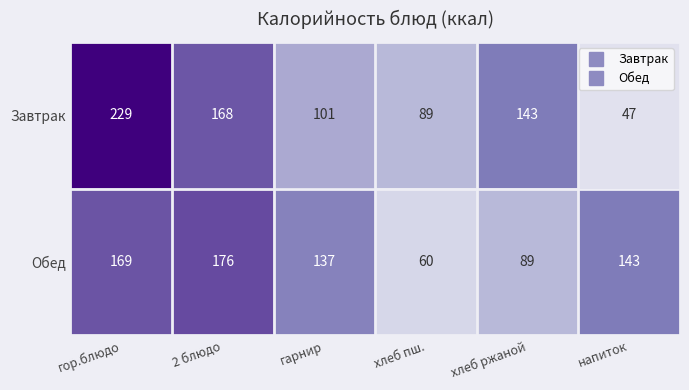

Which series has the largest total across all categories?

Завтрак